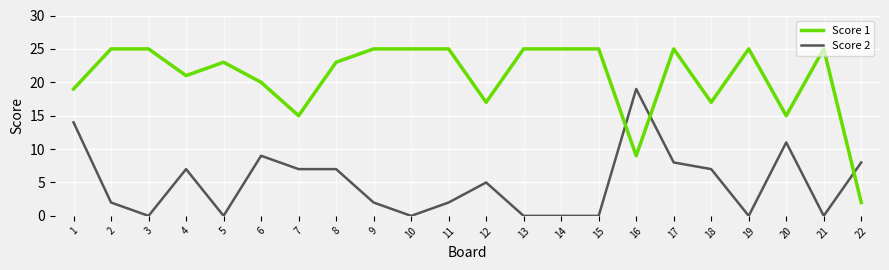

What is the spread (max minus min) of values at 14?

25